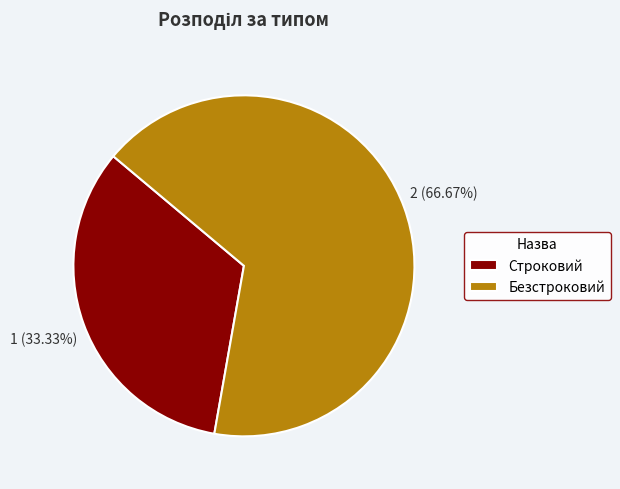

Does any single category account for the majority?

Yes